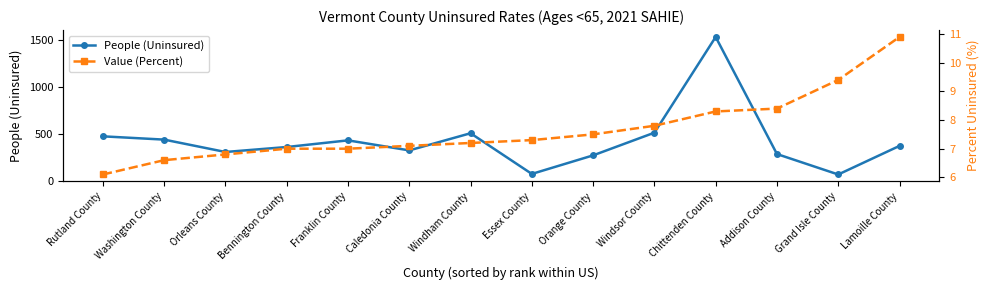

True or false: People (Uninsured) and Value (Percent) cross at least once.

False